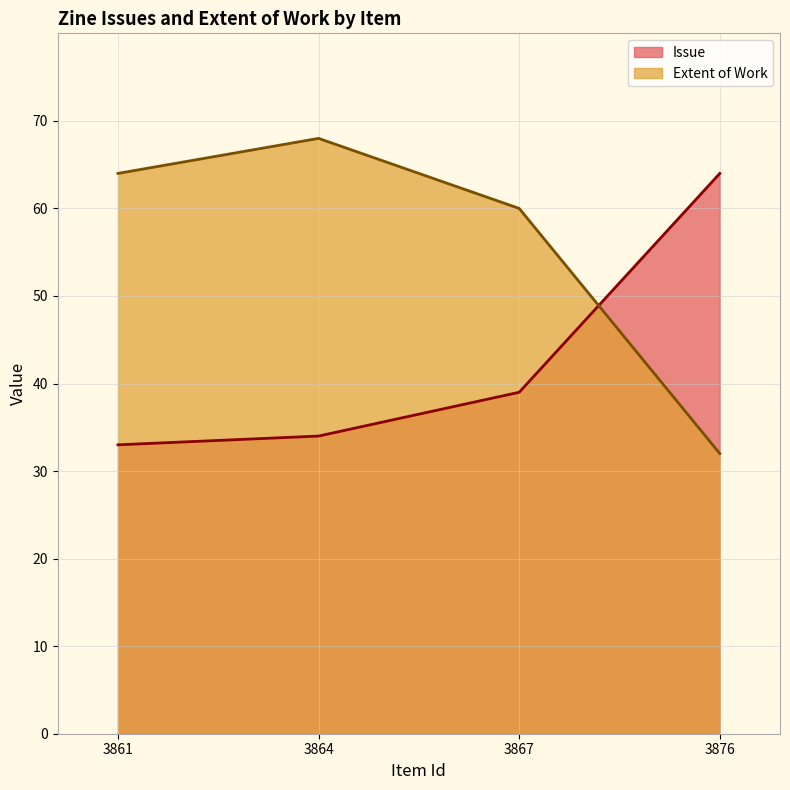

What is the value of the Extent of Work point at the 3rd from the left?

60